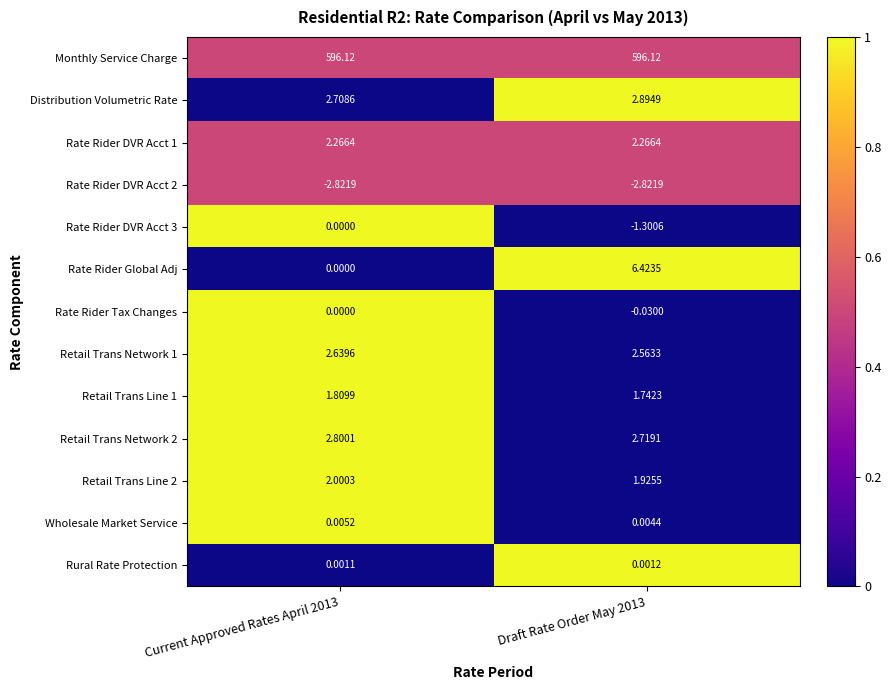

Is the value of Distribution Volumetric Rate at Draft Rate Order May 2013 greater than the value of Rate Rider Global Adj at Current Approved Rates April 2013?

Yes